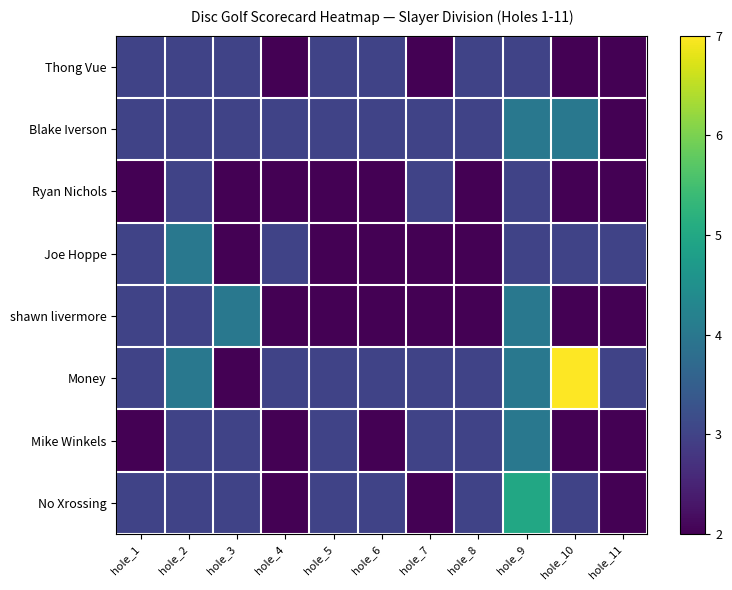

Reading left to right, extract all data points from this chart.

Thong Vue: hole_1=3	hole_2=3	hole_3=3	hole_4=2	hole_5=3	hole_6=3	hole_7=2	hole_8=3	hole_9=3	hole_10=2	hole_11=2
Blake Iverson: hole_1=3	hole_2=3	hole_3=3	hole_4=3	hole_5=3	hole_6=3	hole_7=3	hole_8=3	hole_9=4	hole_10=4	hole_11=2
Ryan Nichols: hole_1=2	hole_2=3	hole_3=2	hole_4=2	hole_5=2	hole_6=2	hole_7=3	hole_8=2	hole_9=3	hole_10=2	hole_11=2
Joe Hoppe: hole_1=3	hole_2=4	hole_3=2	hole_4=3	hole_5=2	hole_6=2	hole_7=2	hole_8=2	hole_9=3	hole_10=3	hole_11=3
shawn livermore: hole_1=3	hole_2=3	hole_3=4	hole_4=2	hole_5=2	hole_6=2	hole_7=2	hole_8=2	hole_9=4	hole_10=2	hole_11=2
Money: hole_1=3	hole_2=4	hole_3=2	hole_4=3	hole_5=3	hole_6=3	hole_7=3	hole_8=3	hole_9=4	hole_10=7	hole_11=3
Mike Winkels: hole_1=2	hole_2=3	hole_3=3	hole_4=2	hole_5=3	hole_6=2	hole_7=3	hole_8=3	hole_9=4	hole_10=2	hole_11=2
No Xrossing: hole_1=3	hole_2=3	hole_3=3	hole_4=2	hole_5=3	hole_6=3	hole_7=2	hole_8=3	hole_9=5	hole_10=3	hole_11=2